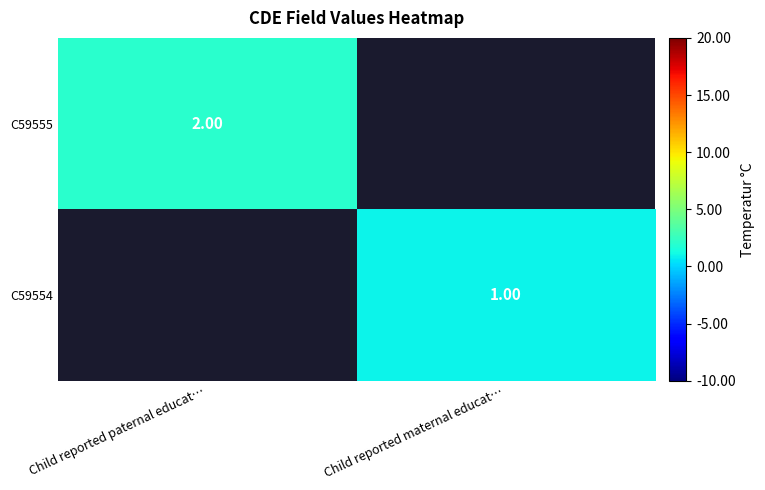

What is the smallest value displayed?

1.0